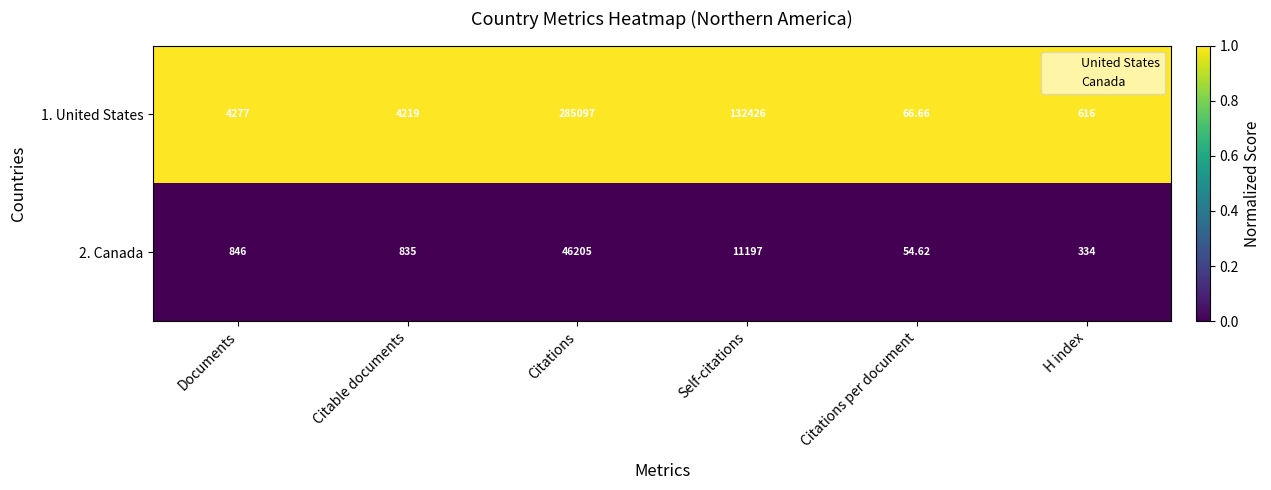

Count the number of categories in the chart.

6